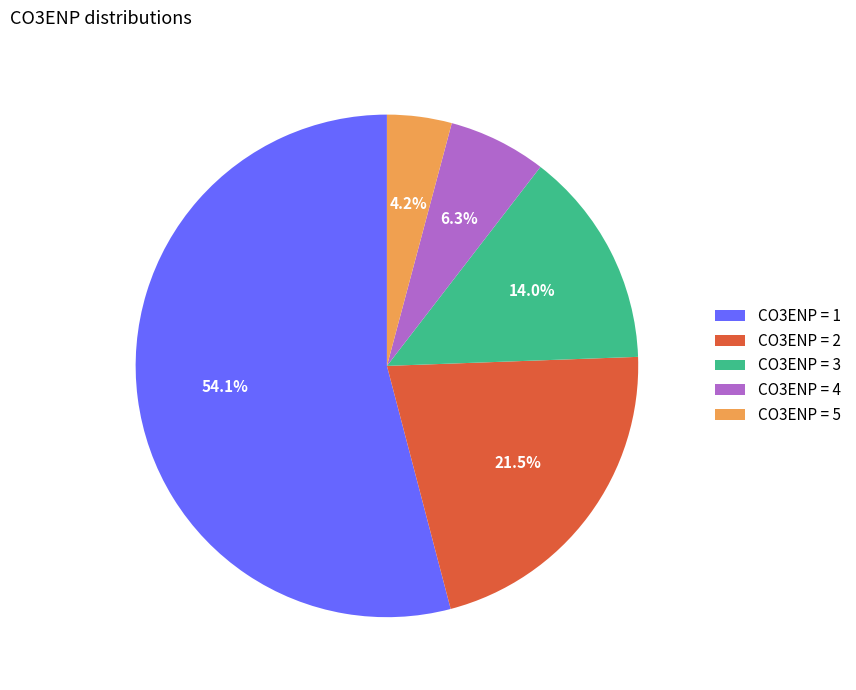

What is the smallest slice in the pie chart?

CO3ENP = 5